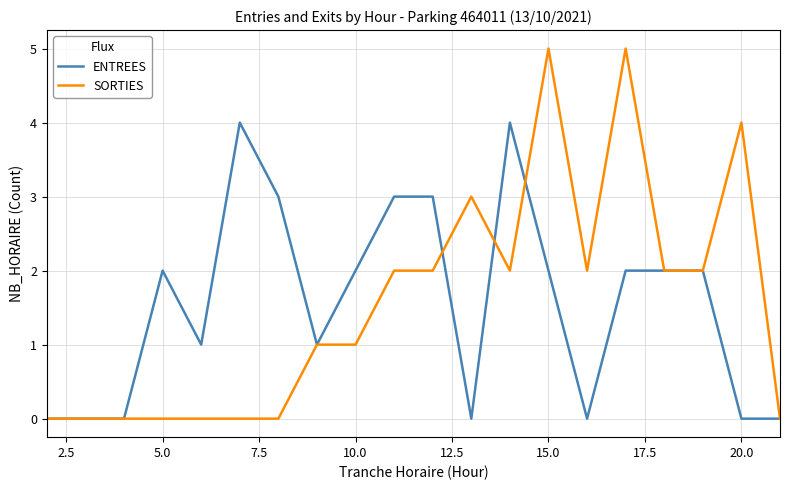

What is the maximum value shown in the chart?

5